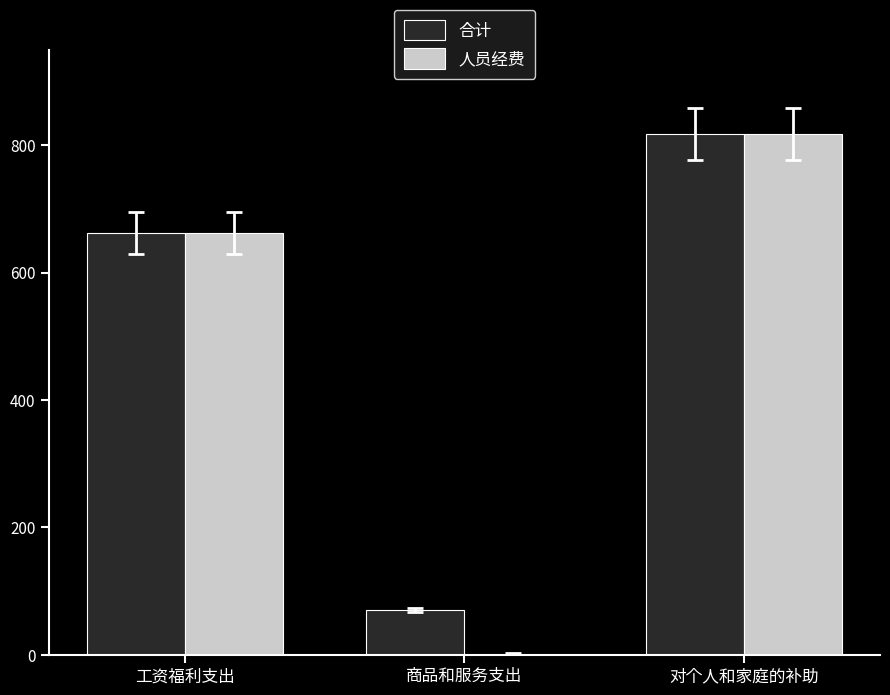

What is the difference between the 人员经费 values at 对个人和家庭的补助 and 商品和服务支出?

817.2